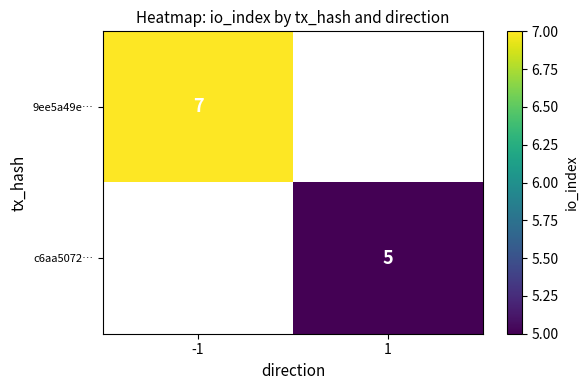

At which category does the chart reach its minimum across all series?

1